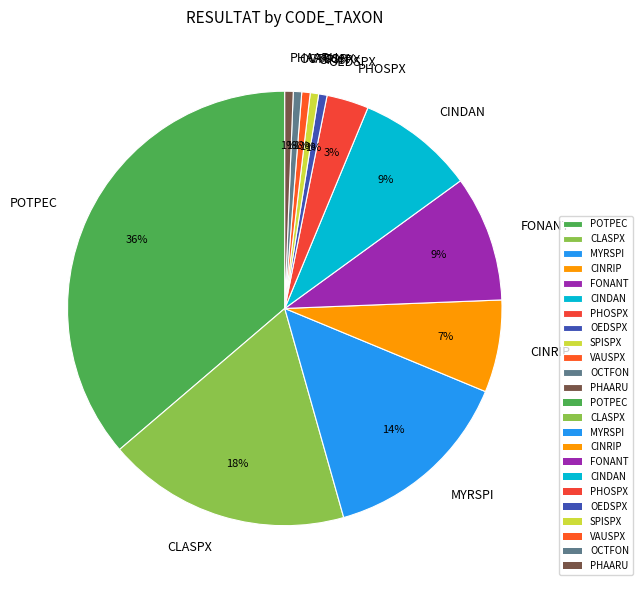

What is the largest slice in the pie chart?

POTPEC